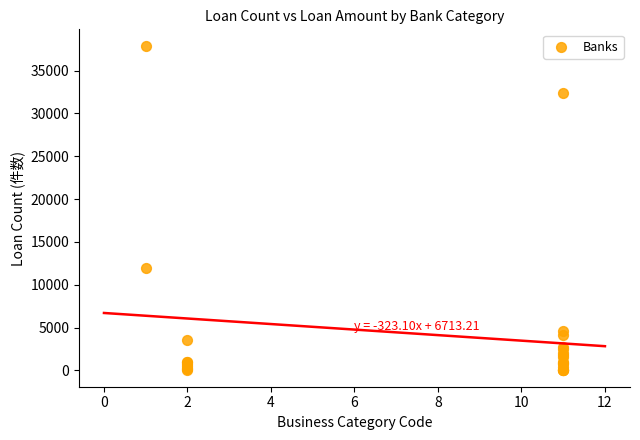

What Y value in the scatter plot is closest to 18961?

11988